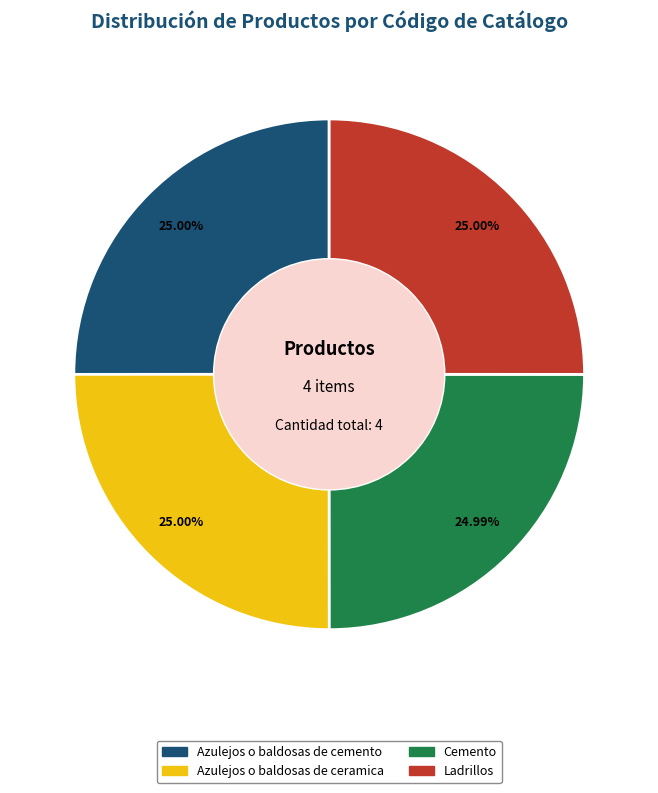

Is it true that Ladrillos is 36% of the pie?

False